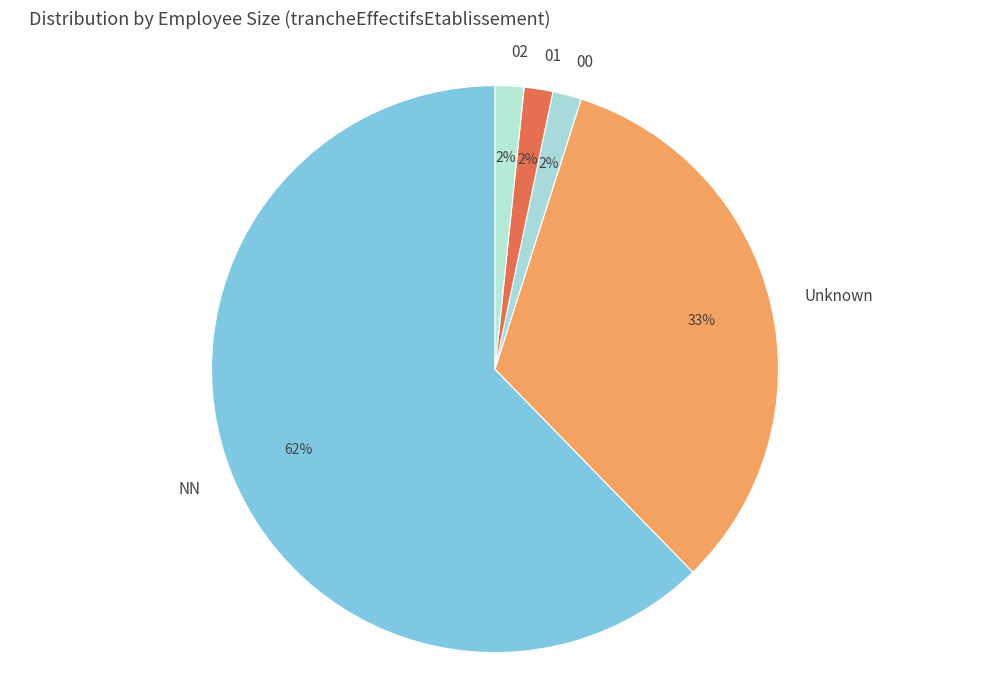

Which category has the biggest portion of the pie?

NN